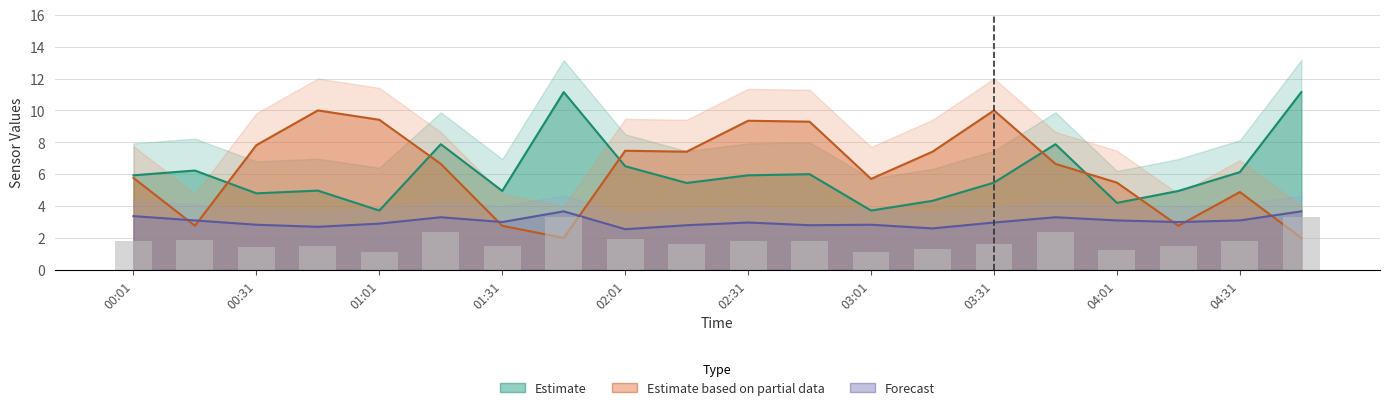

What value does the SDS_P1 series have at 03:01?

3.7